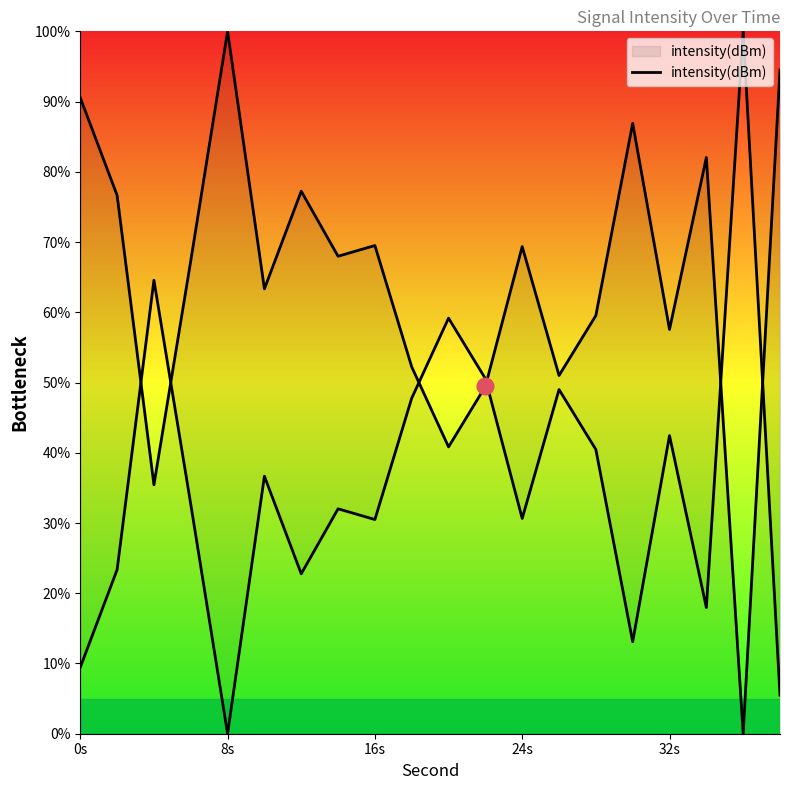

What is the label of the 1st point from the left?

0s